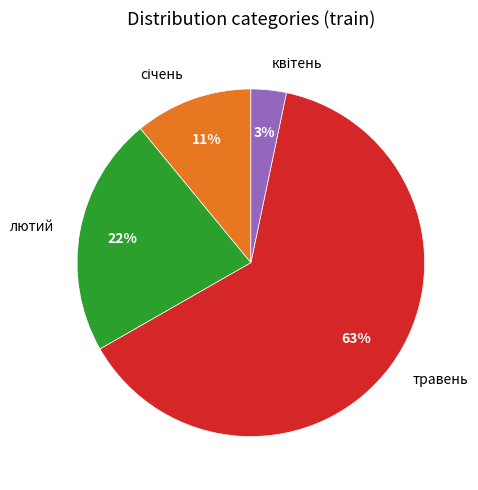

Does any single category account for the majority?

Yes